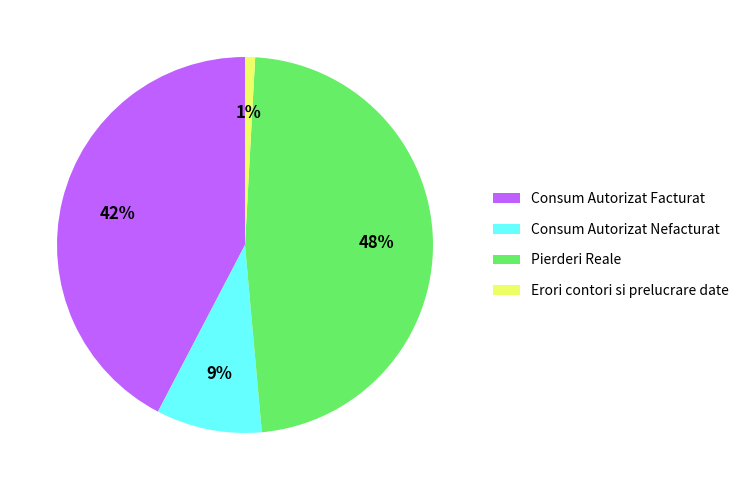

To the nearest percent, what percentage of the pie is Consum Autorizat Facturat?

42%